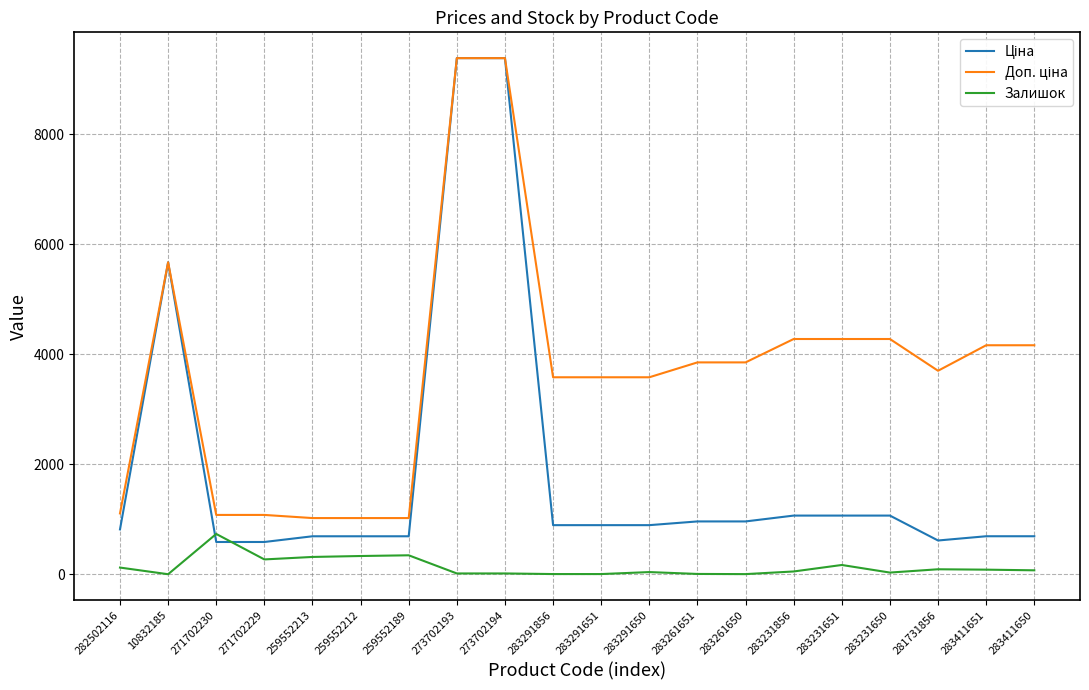

What is the spread (max minus min) of values at 259552213?

706.6